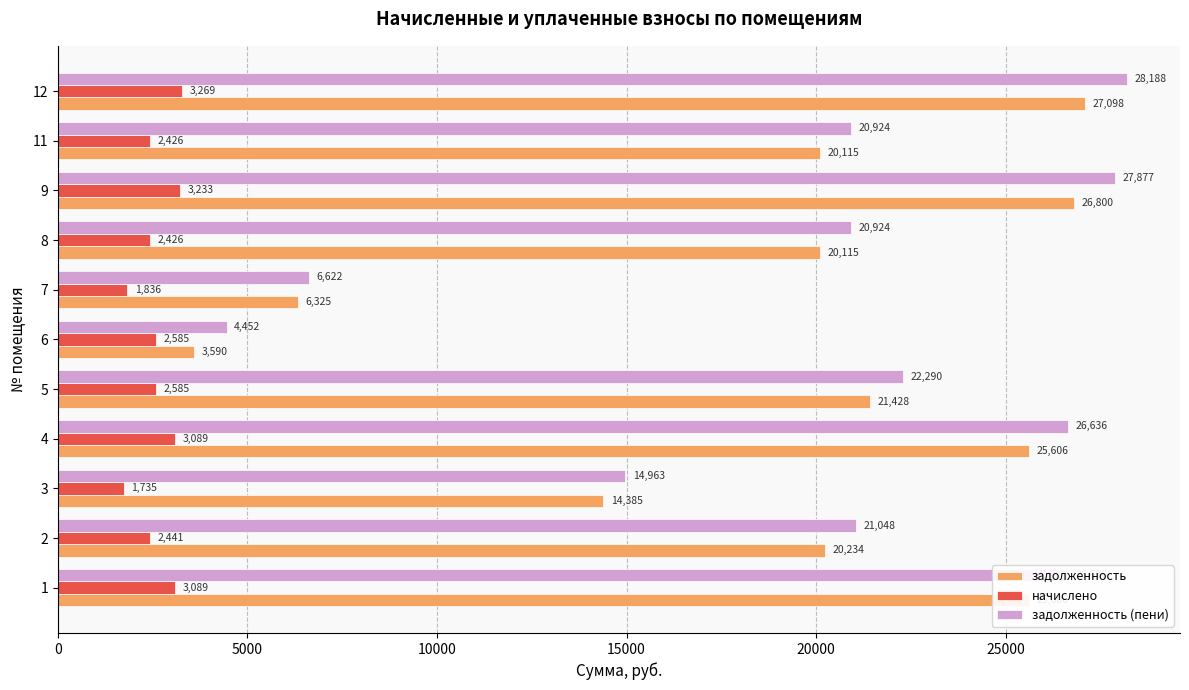

The задолженность (пени) series shows 14963.3 at 3. True or false?

True